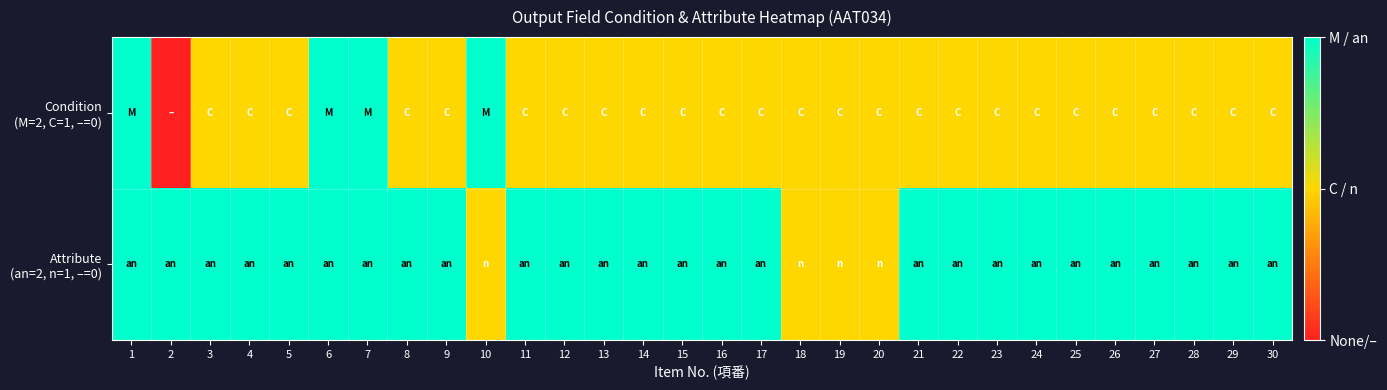

Which series has the largest total across all categories?

Attribute (an=2, n=1, –=0)